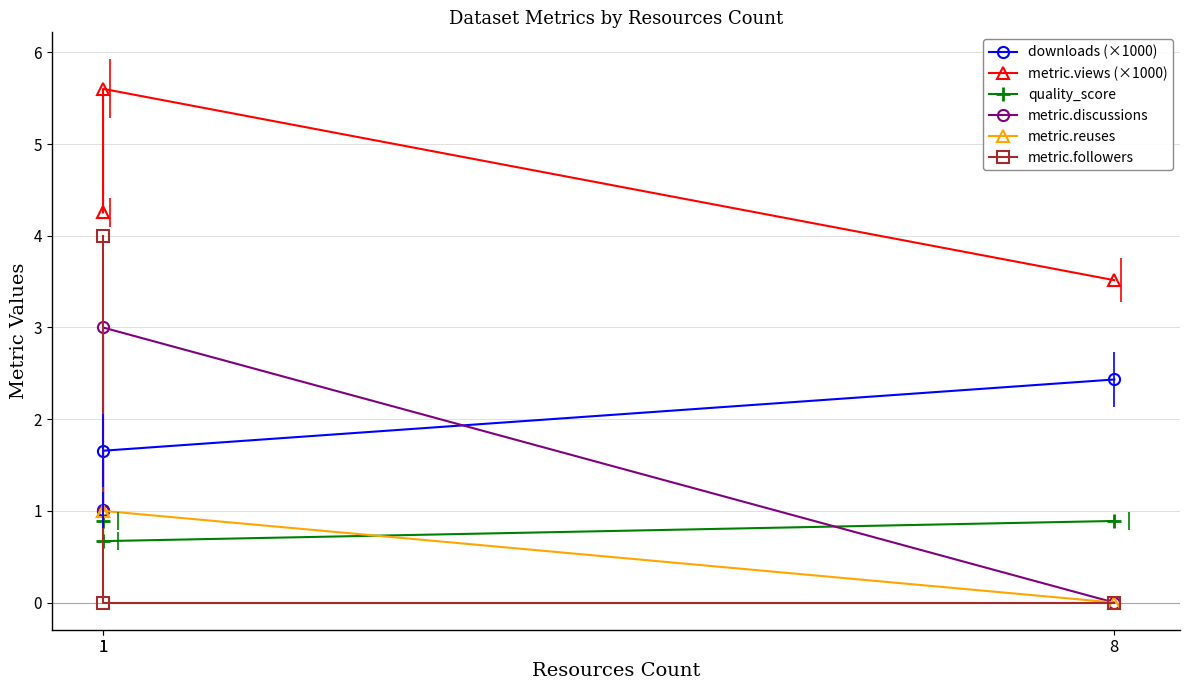

What is the total value across all series at 1?

11.9